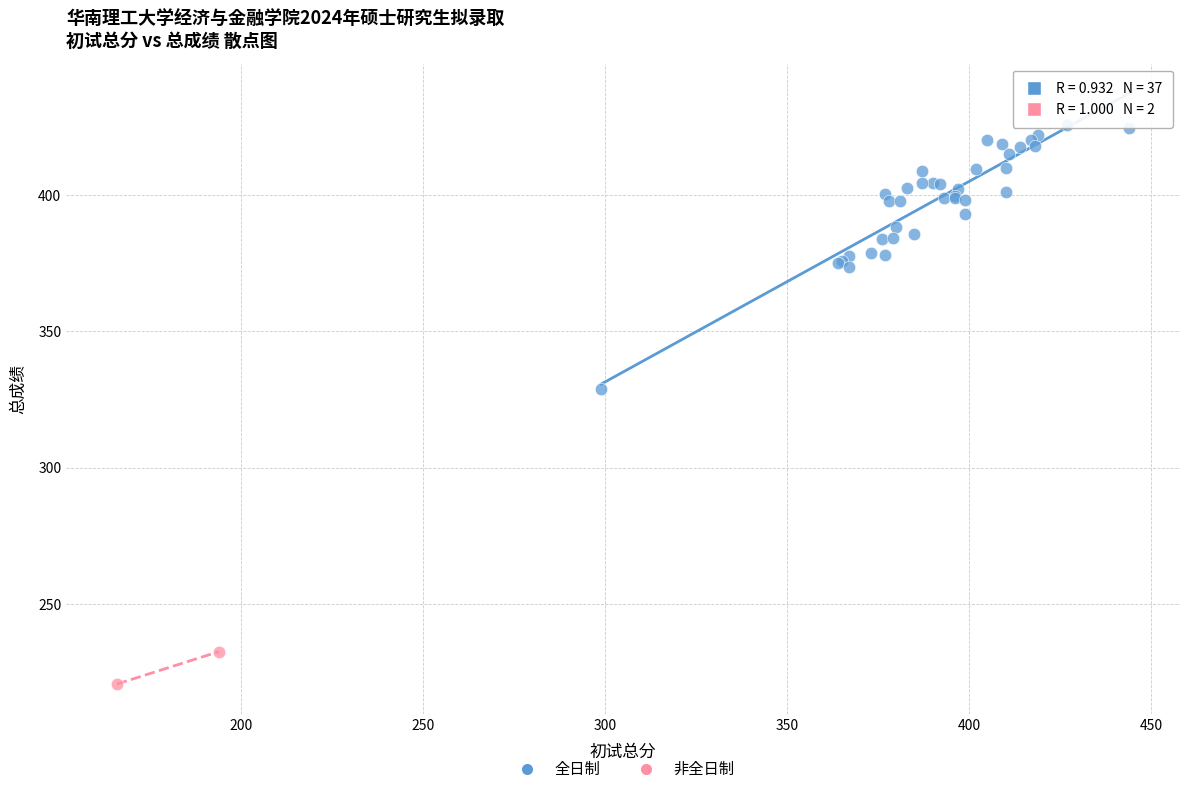

What are all the series names shown in the legend?

全日制, 非全日制